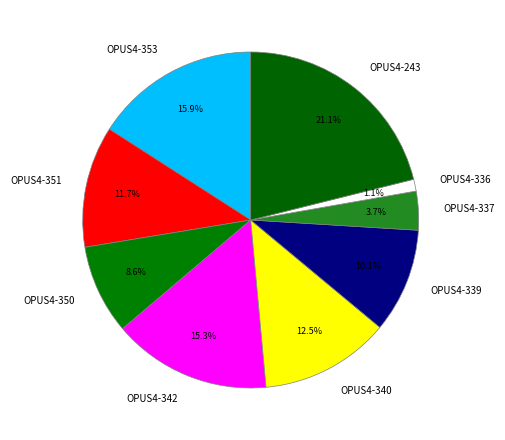

Rank the categories by value from highest to lowest.

OPUS4-243, OPUS4-353, OPUS4-342, OPUS4-340, OPUS4-351, OPUS4-339, OPUS4-350, OPUS4-337, OPUS4-336